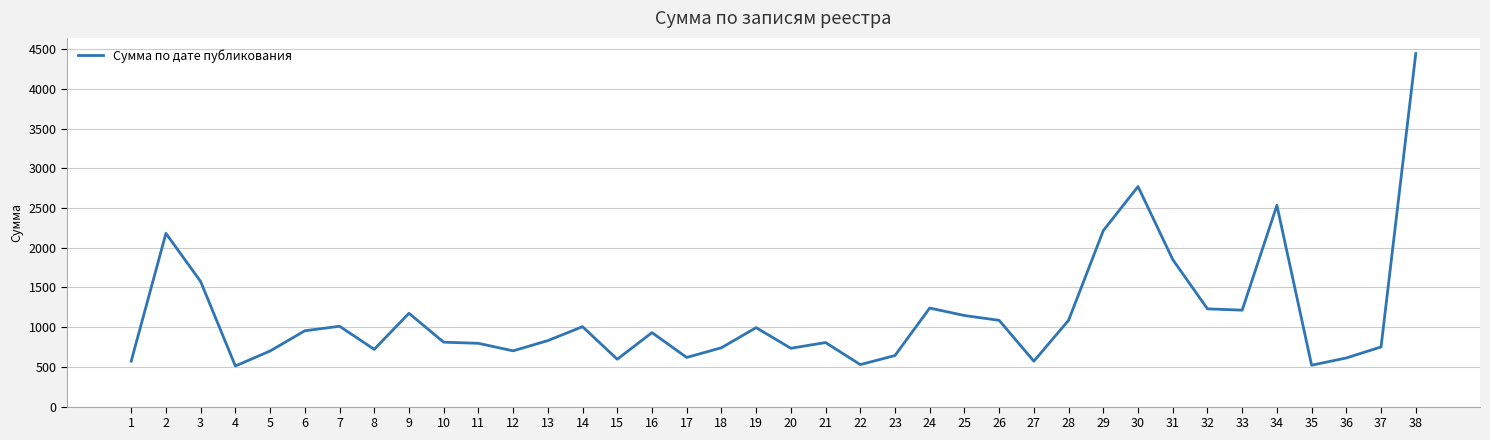

The value at 33 is 1214.0. True or false?

True